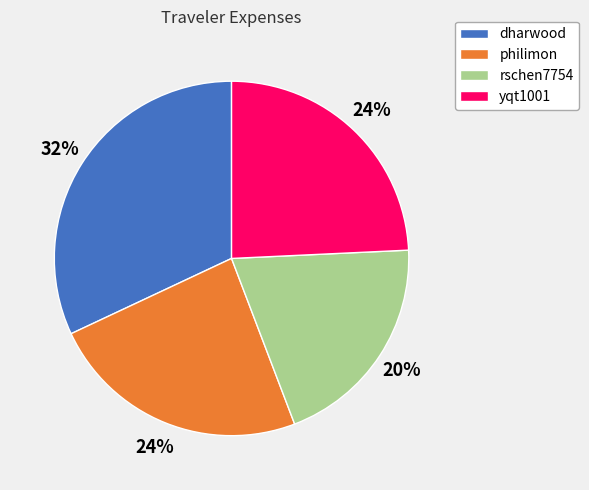

How many segments does this pie chart have?

4